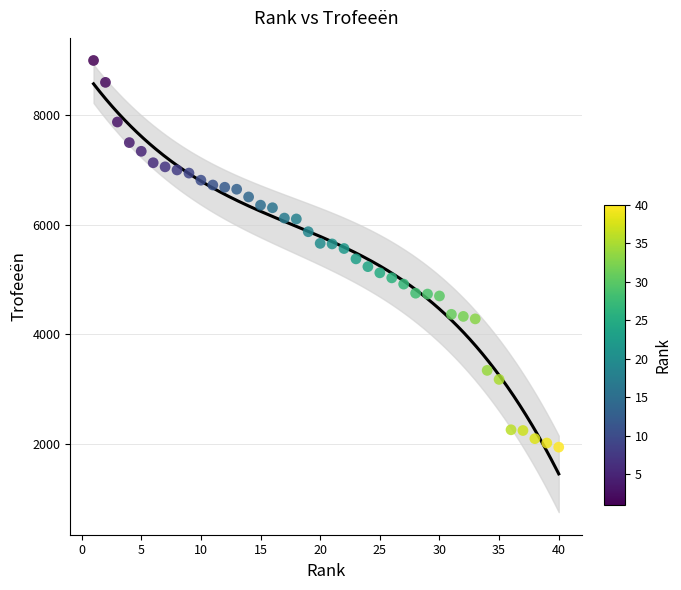

What is the range of X values (max minus min)?

39